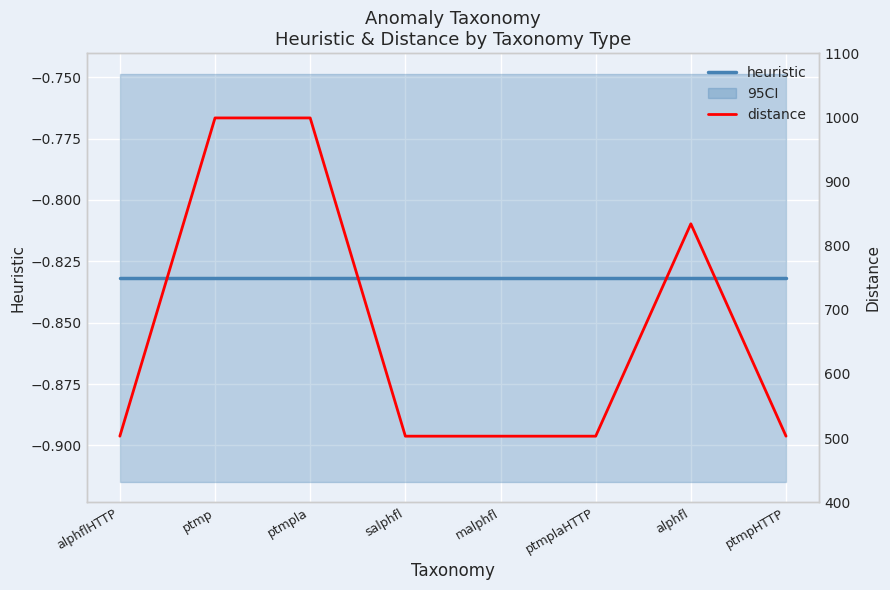

How many series are shown in this chart?

2